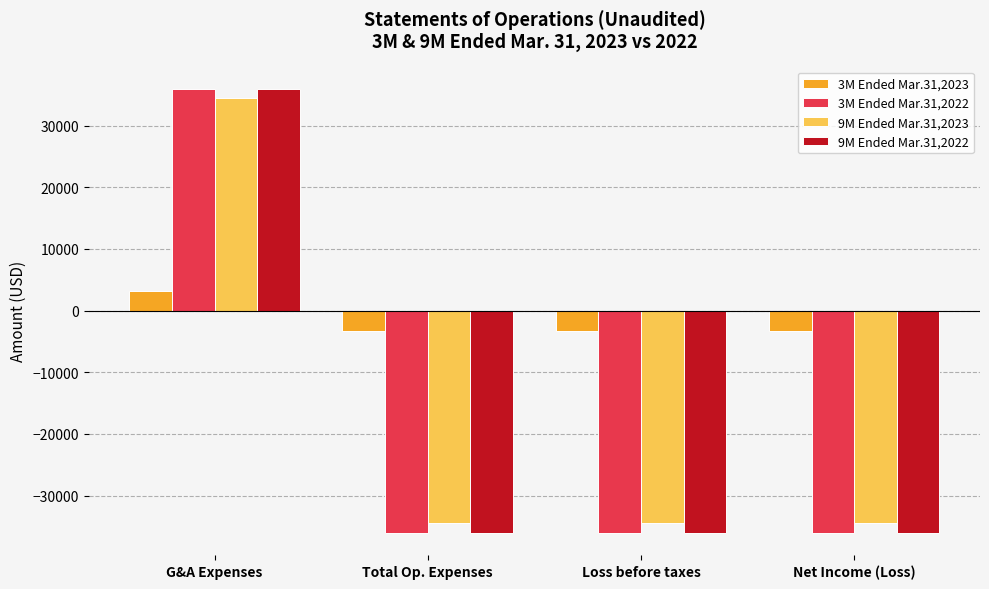

What is the total value across all series at Loss before taxes?

-109603